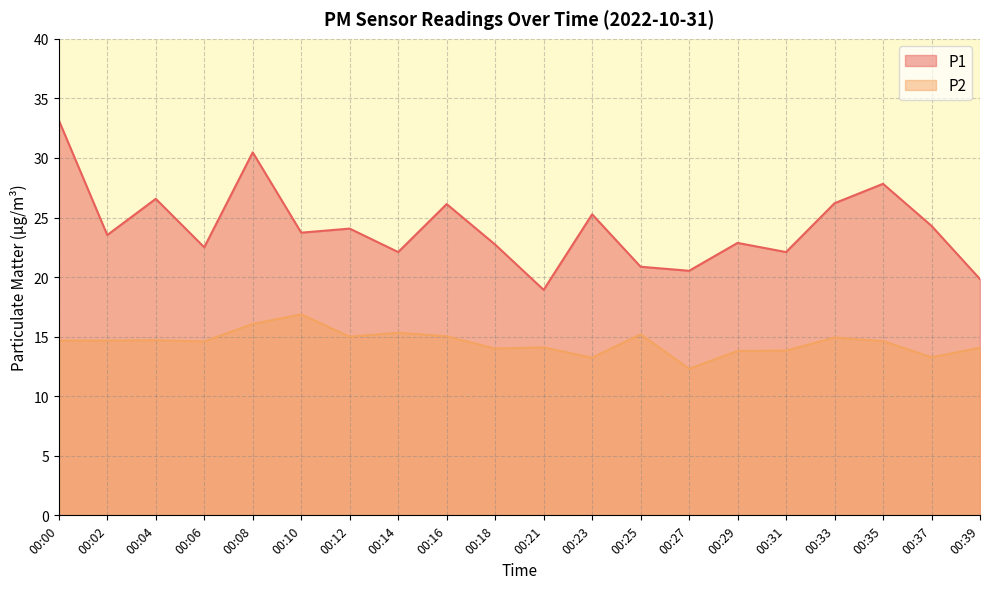

Where does the P1 series first go above 23?

00:00